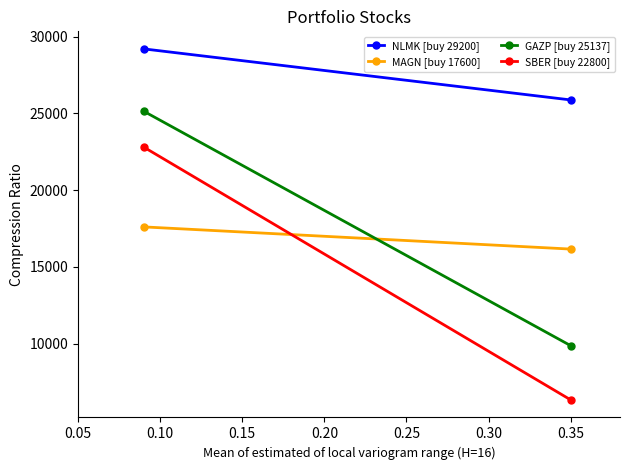

What is the value of the SBER point at the 2nd from the left?

6325.5